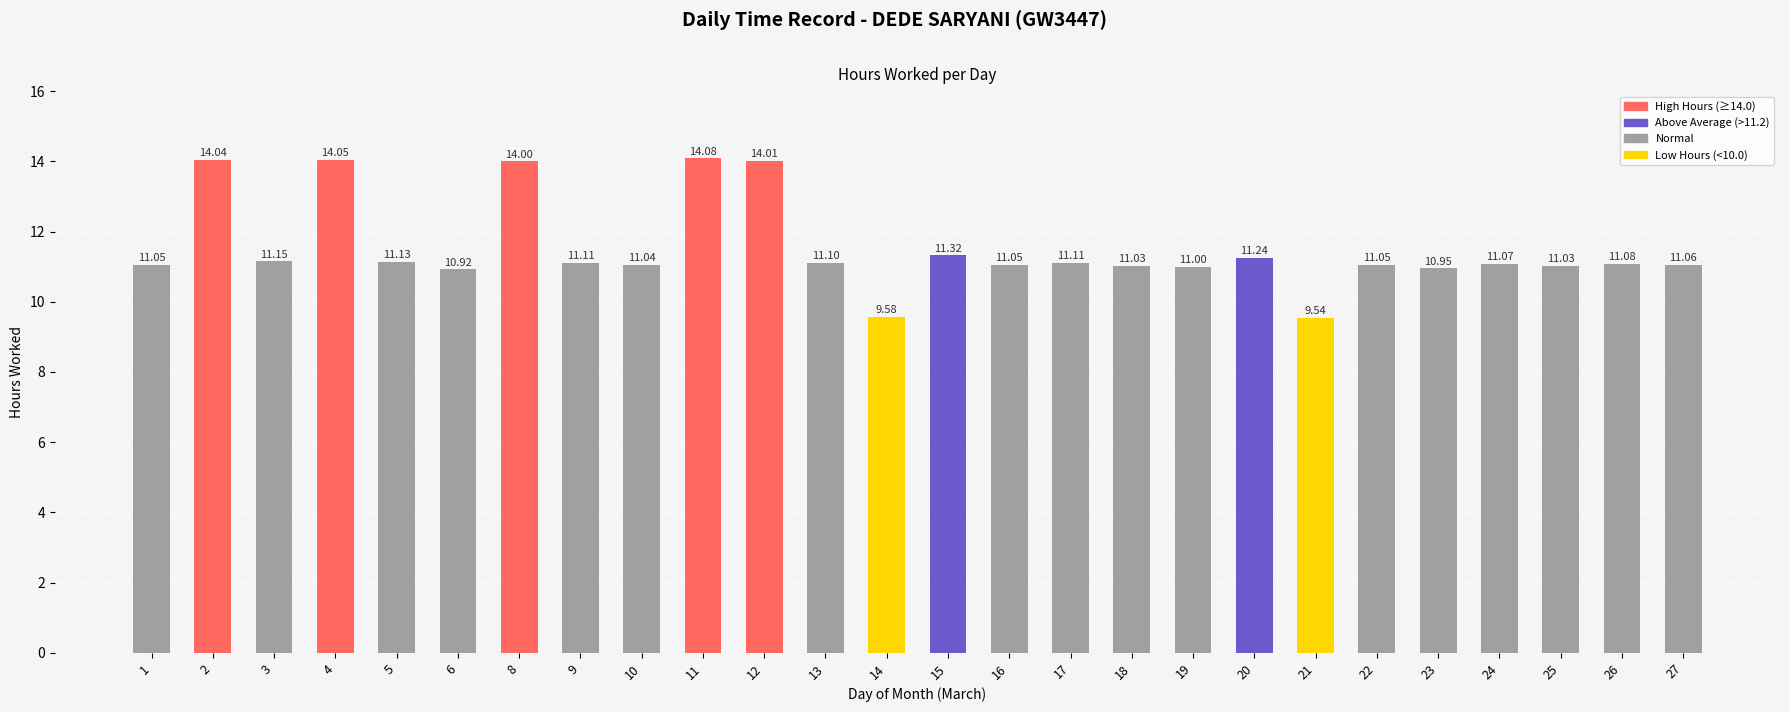

How many values are below 11?

4